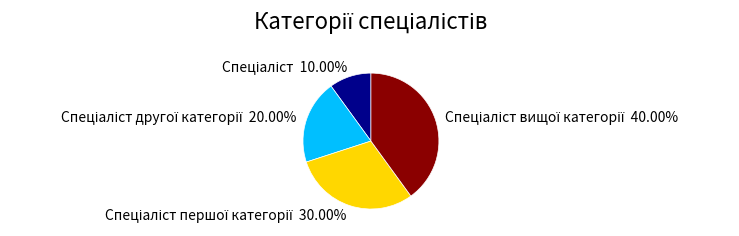

Is there a majority slice in this chart?

No